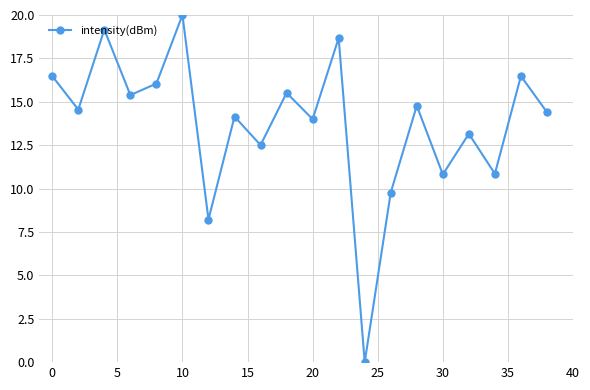

What is the value of the 2nd point from the left?

14.6